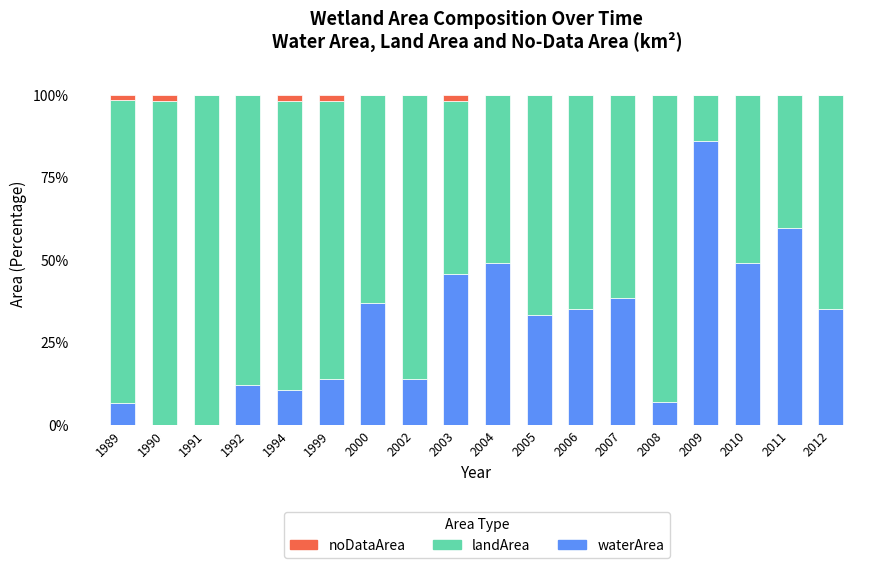

What is the maximum value for waterArea?

86.0